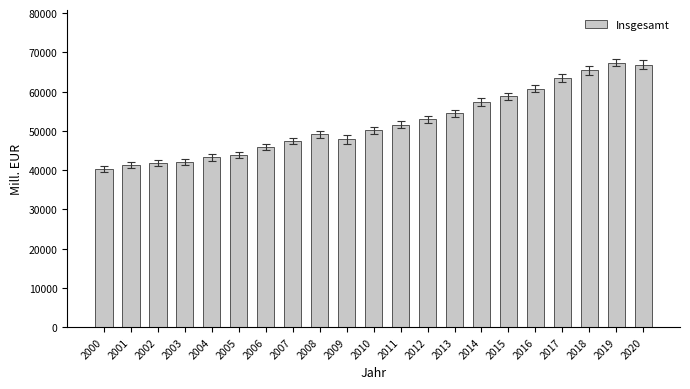

What is the smallest value displayed?

40281.7